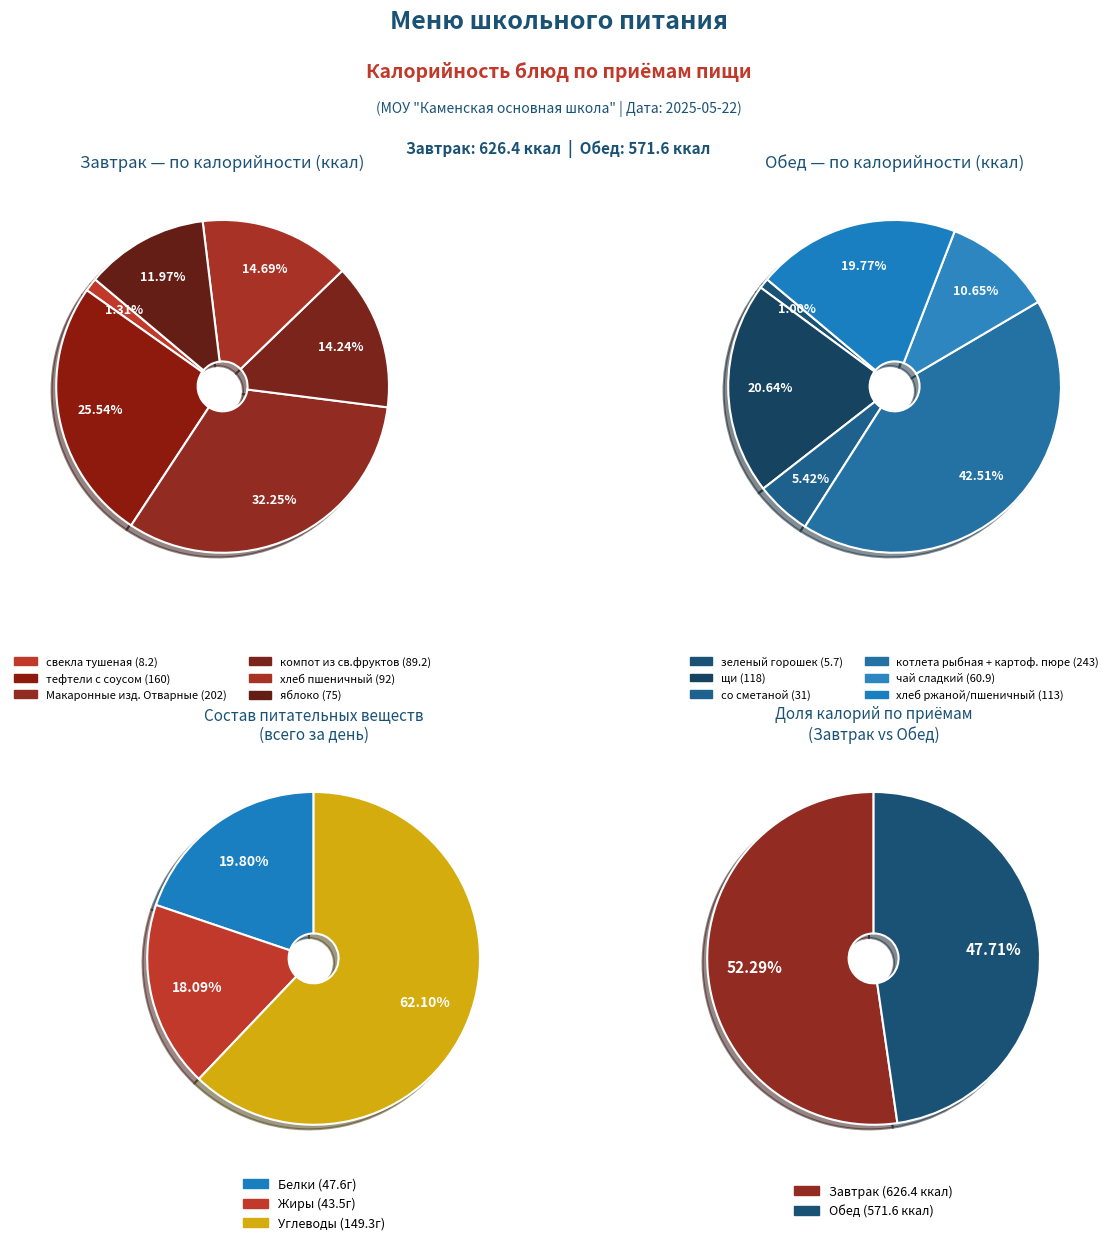

Which series has the widest spread of values?

Обед